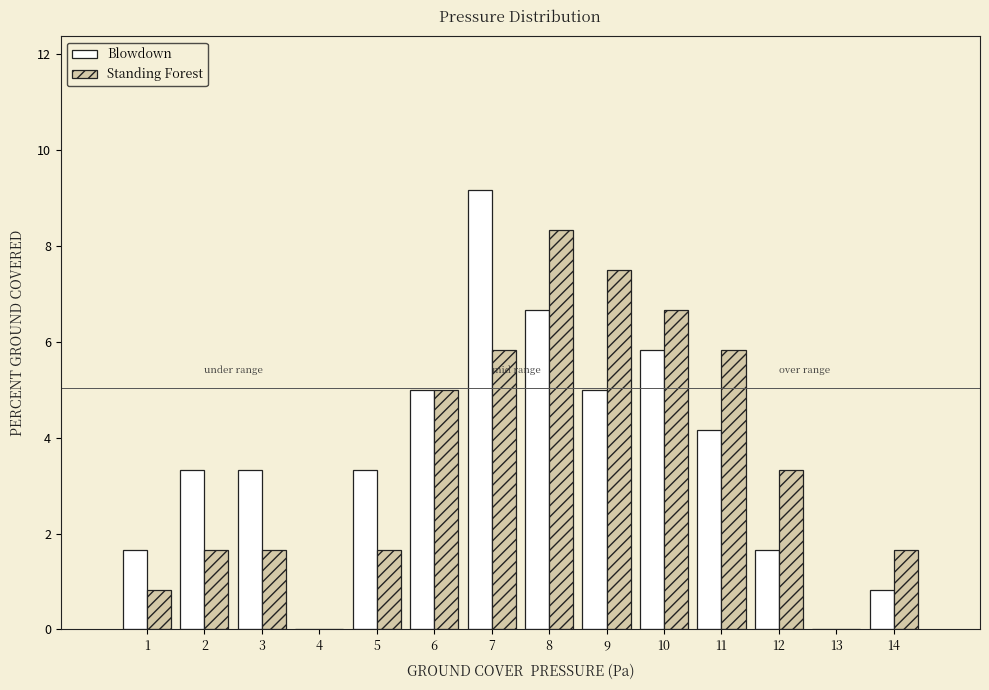

Reading left to right, what are all the values shown in this chart?

Blowdown: 1=1.7	2=3.3	3=3.3	4=0.0	5=3.3	6=5.0	7=9.2	8=6.7	9=5.0	10=5.8	11=4.2	12=1.7	13=0.0	14=0.8
Standing Forest: 1=0.8	2=1.7	3=1.7	4=0.0	5=1.7	6=5.0	7=5.8	8=8.3	9=7.5	10=6.7	11=5.8	12=3.3	13=0.0	14=1.7